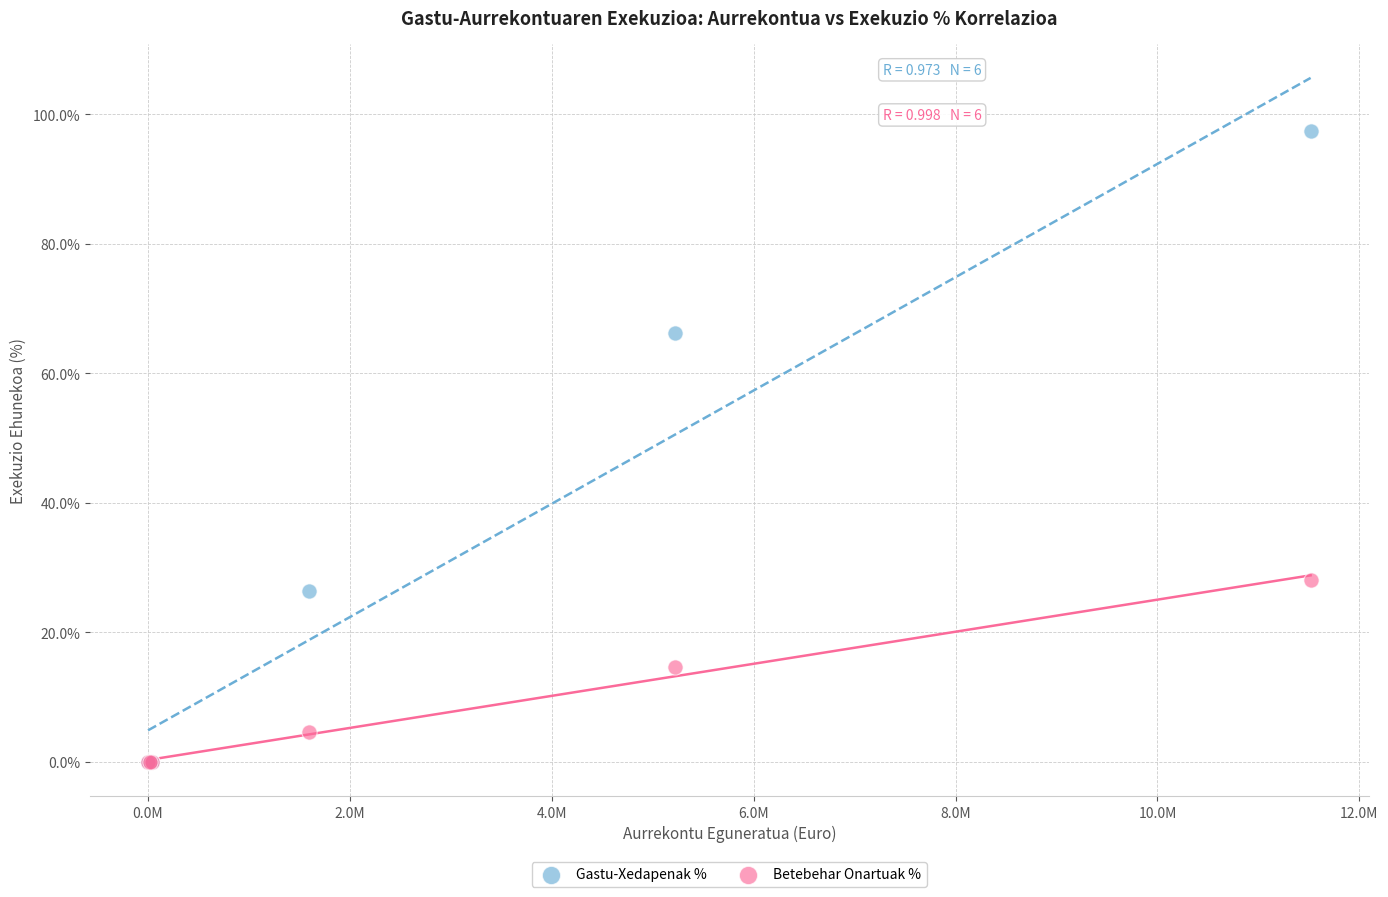

Which series has the largest Y range (max minus min)?

Gastu-Xedapenak %